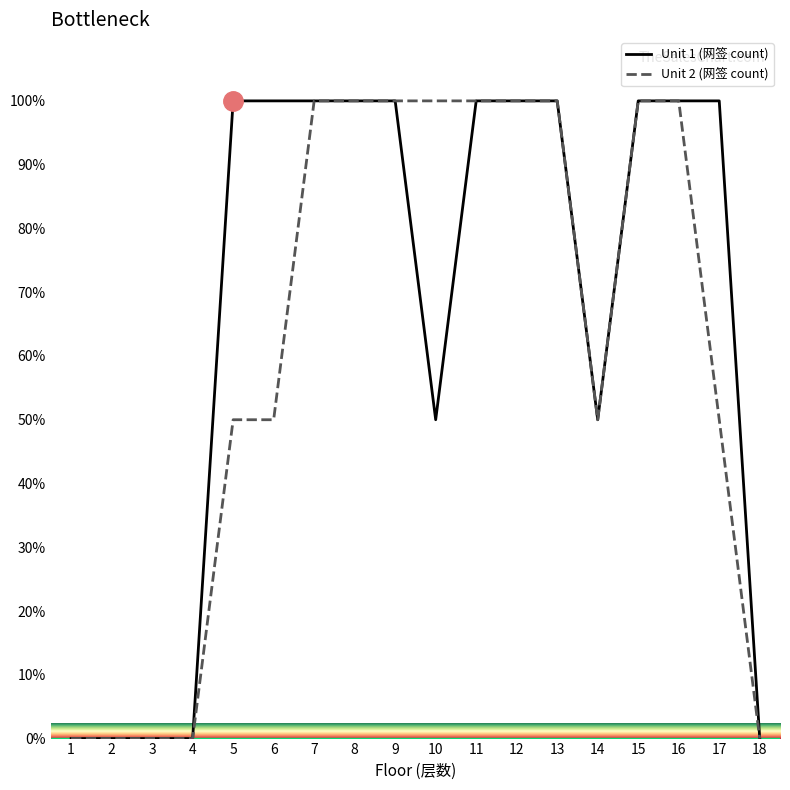

Rank the series at 17 from highest to lowest value.

Unit 1 (网签 count), Unit 2 (网签 count)